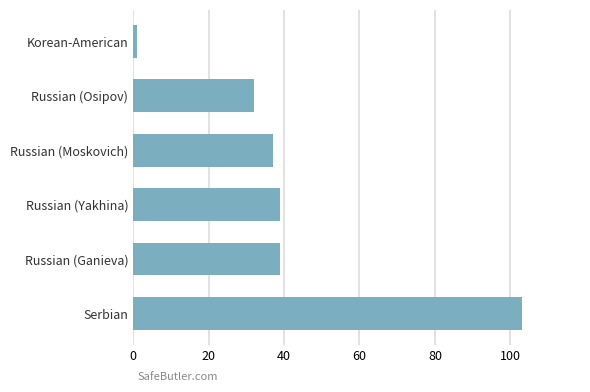

What is the approximate value at Russian (Ganieva), to the nearest 5?

40